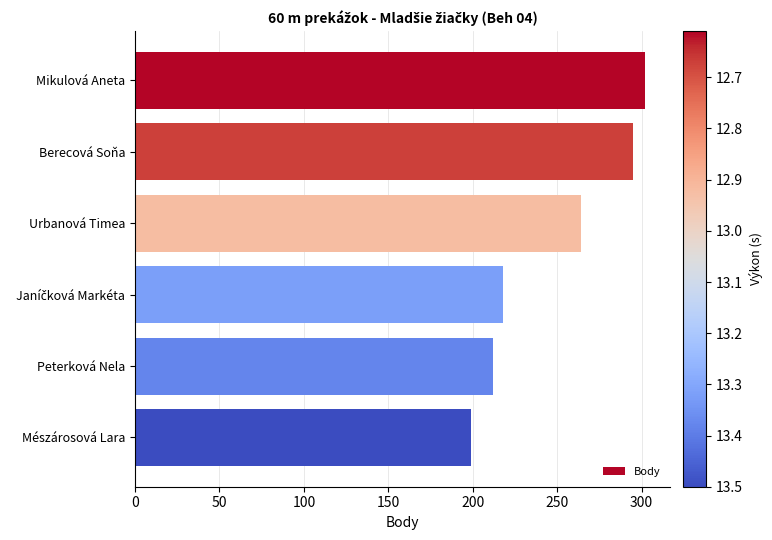

Reading top to bottom, transcribe all the data shown in this chart.

302	295	264	218	212	199